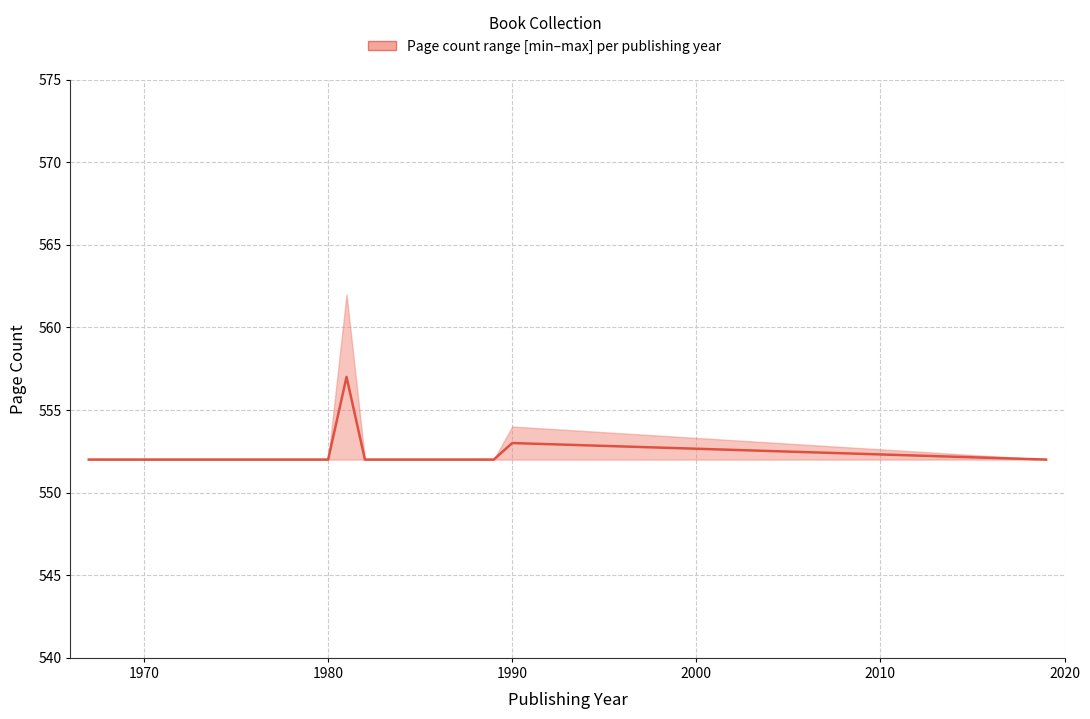

How many points are higher than both their immediate neighbors (excluding endpoints)?

2